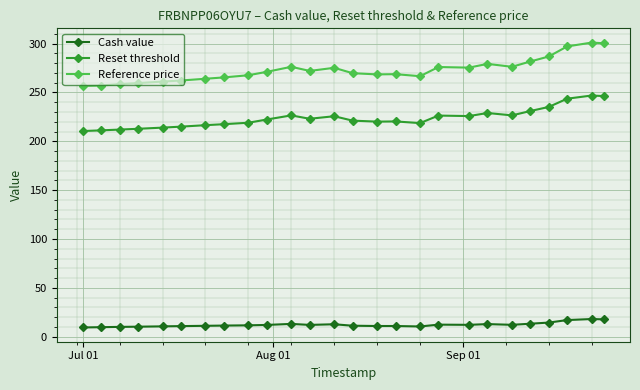

How many categories are shown in the chart?

26